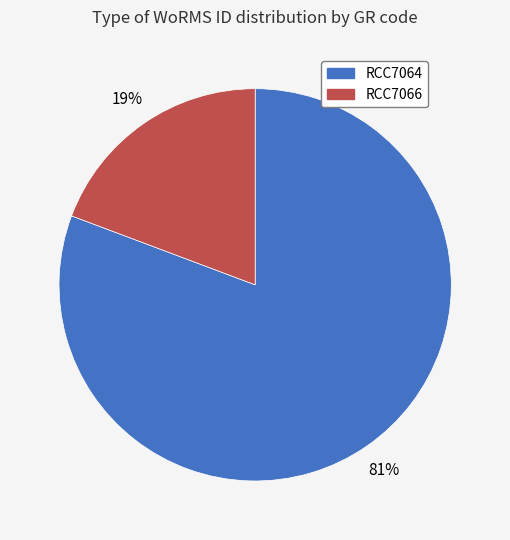

To the nearest percent, what is the average slice percentage?

50%